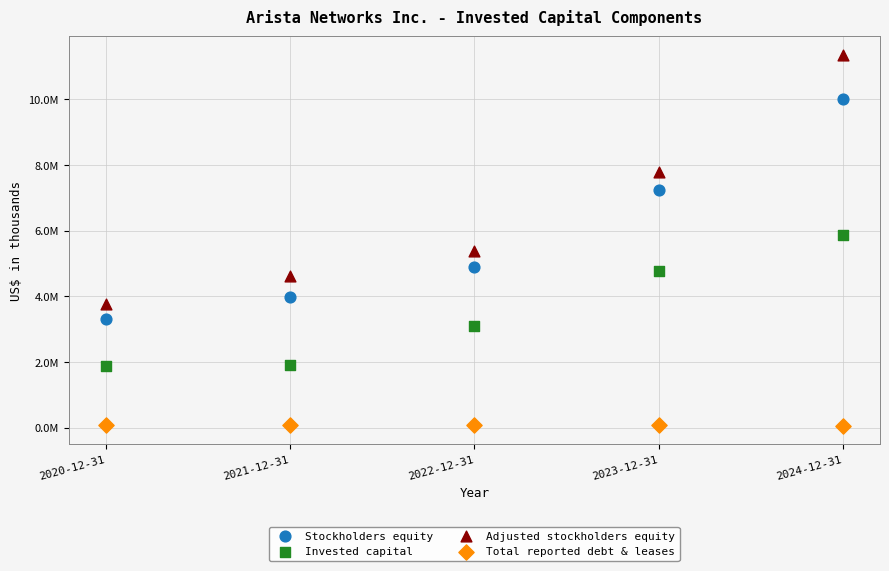

What are all the series names shown in the legend?

Stockholders equity, Invested capital, Adjusted stockholders equity, Total reported debt & leases